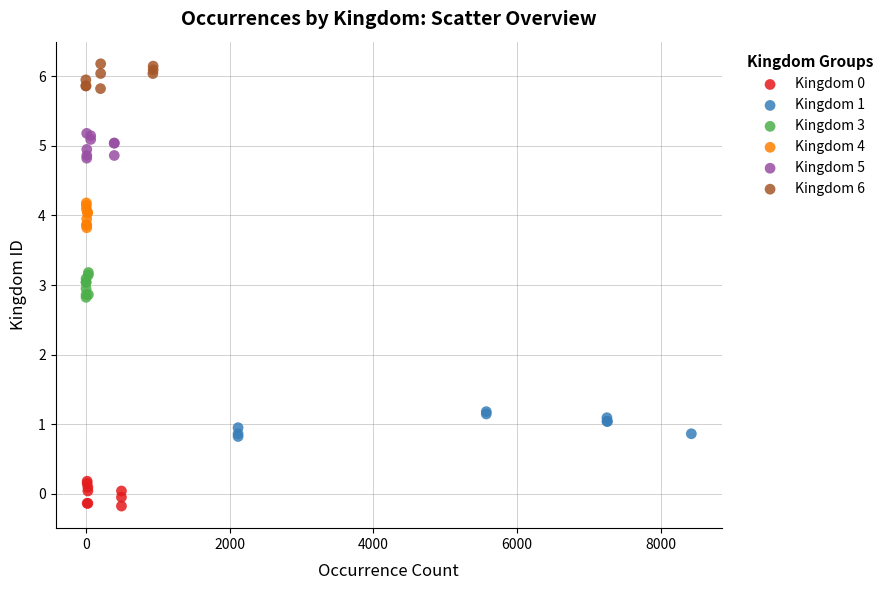

Which series reaches the maximum Y coordinate?

Kingdom 6